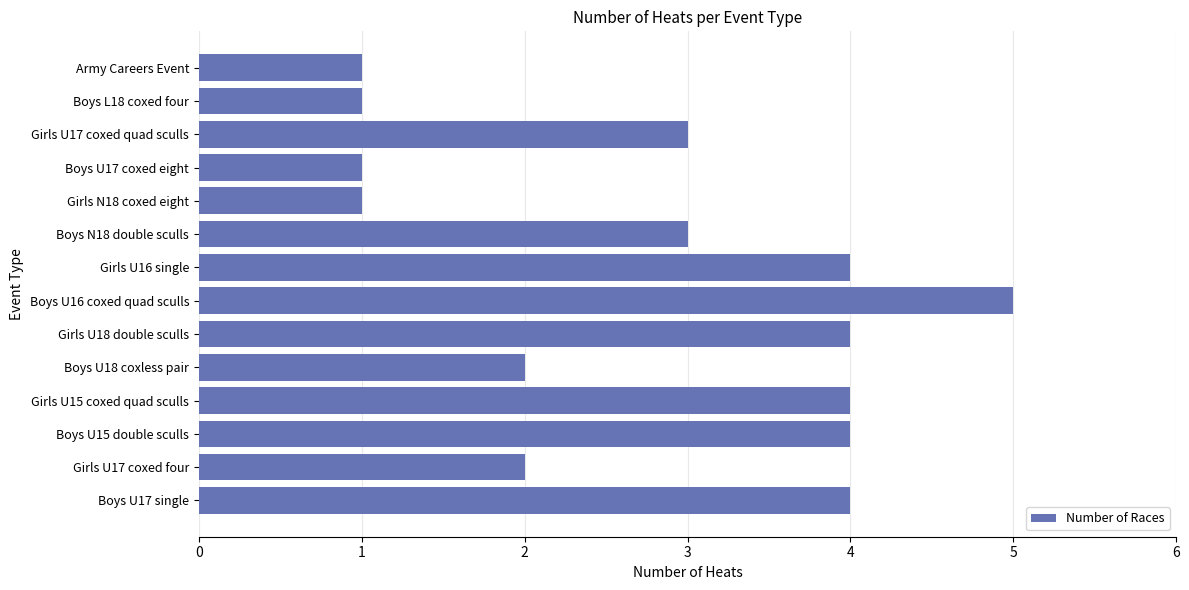

The chart shows a value of 2 at Girls U17 coxed four. True or false?

True